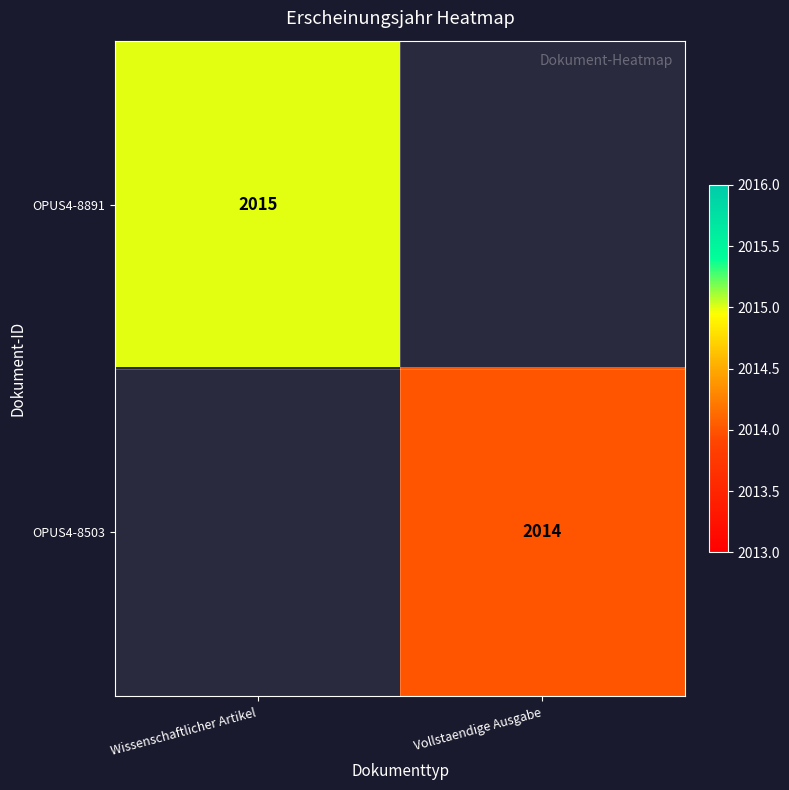

Count the number of categories in the chart.

2